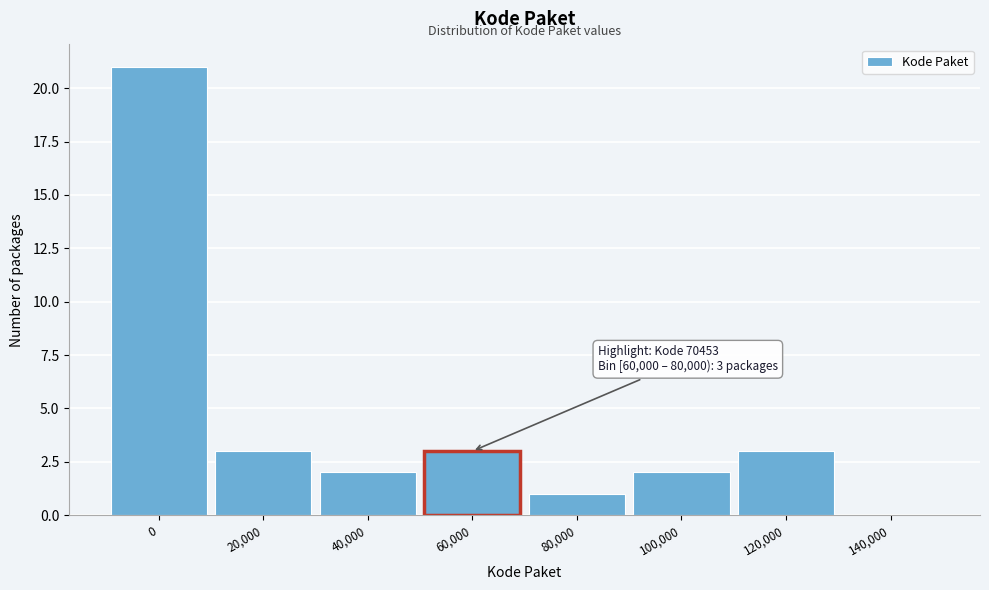

Reading right to left, what are all the values shown in this chart?

140,000=0	120,000=3	100,000=2	80,000=1	60,000=3	40,000=2	20,000=3	0=21